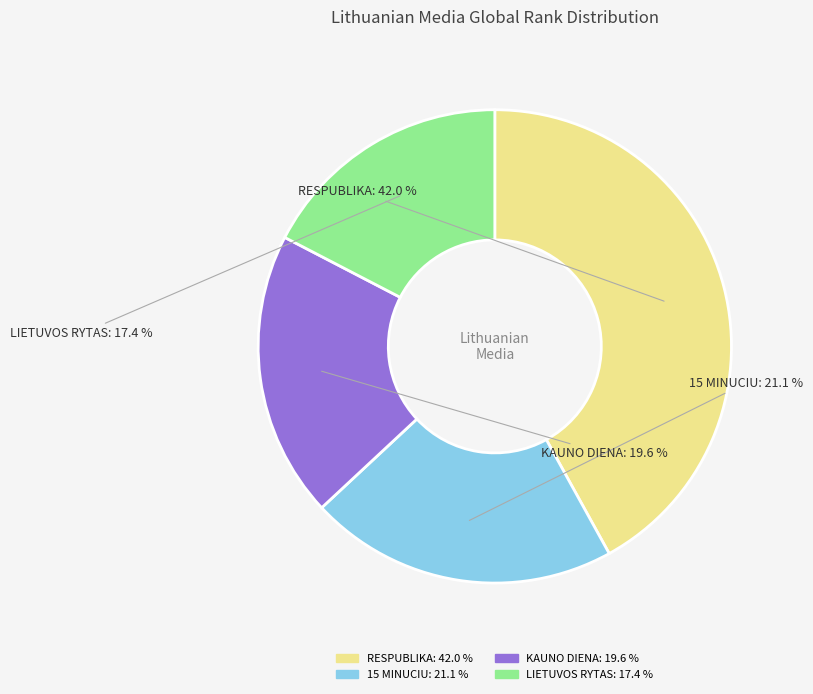

How many slices are in this pie chart?

4